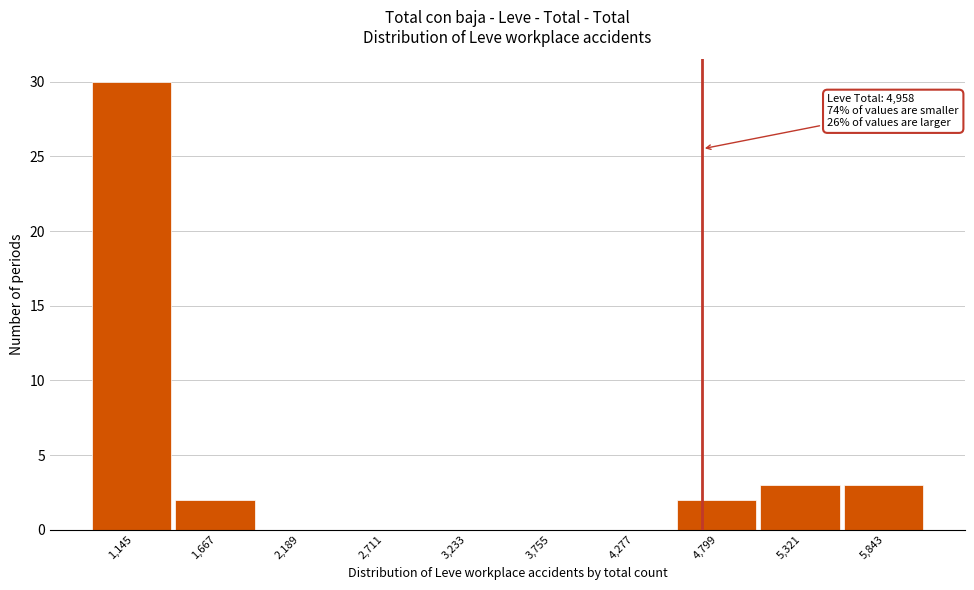

Reading left to right, list all the values displayed in this chart.

1,145=30	1,667=2	2,189=0	2,711=0	3,233=0	3,755=0	4,277=0	4,799=2	5,321=3	5,843=3